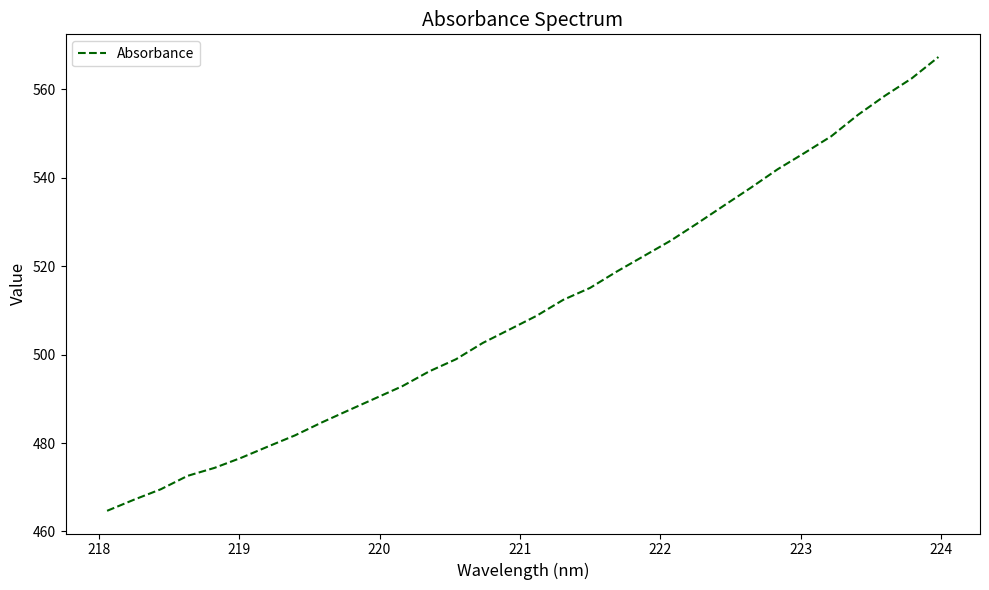

What is the average value?

510.2